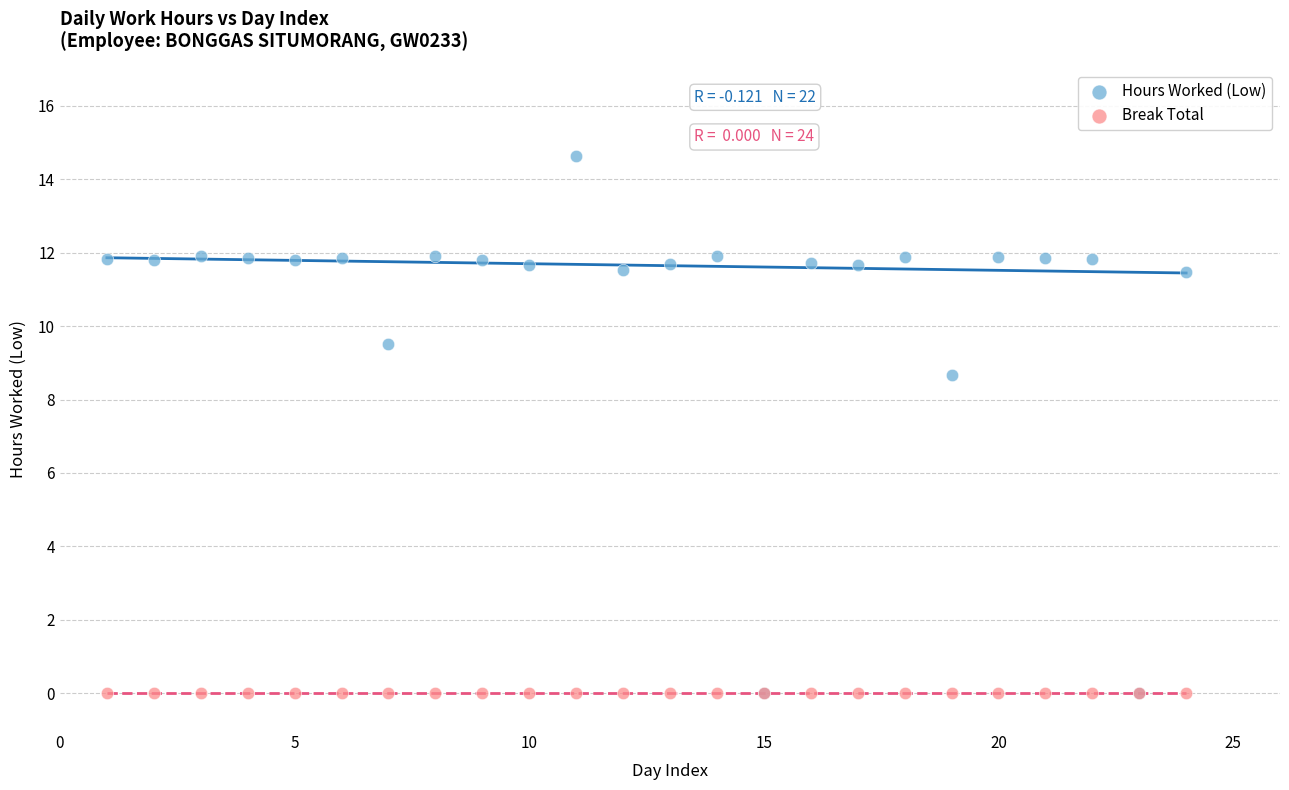

In the Hours Worked (Low) series, what Y value is closest to 7?

8.7